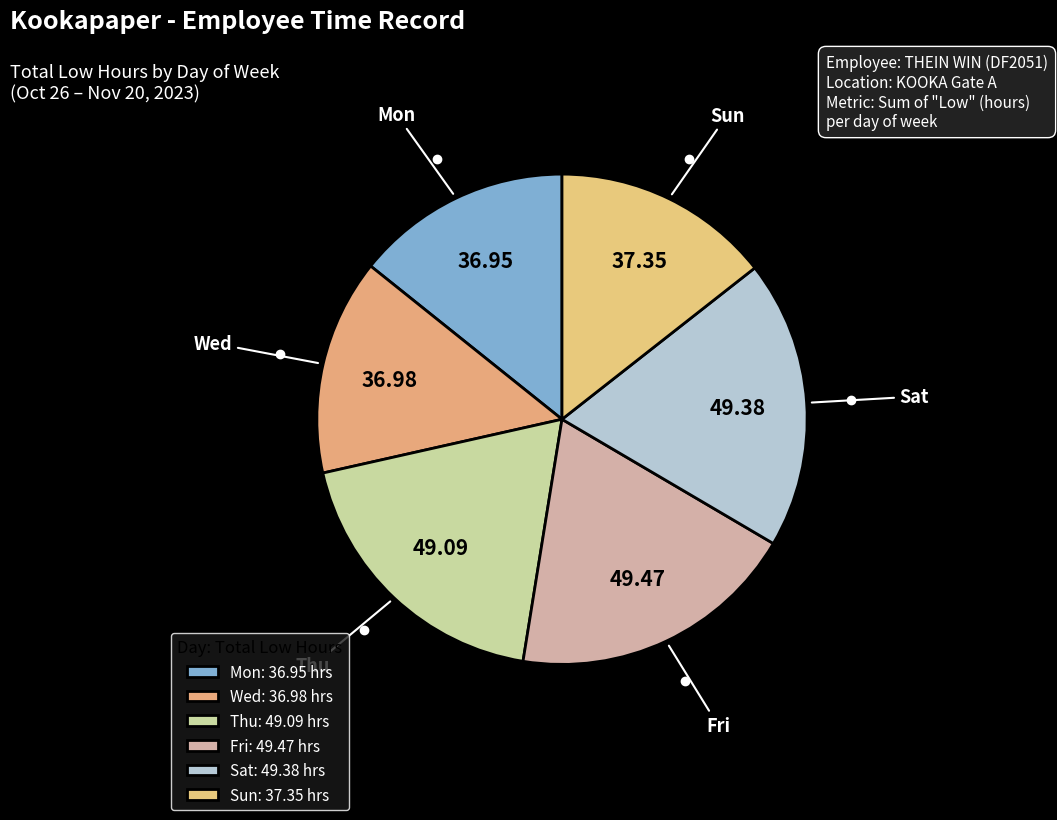

Do Thu and Sun together represent more than half of the pie?

No